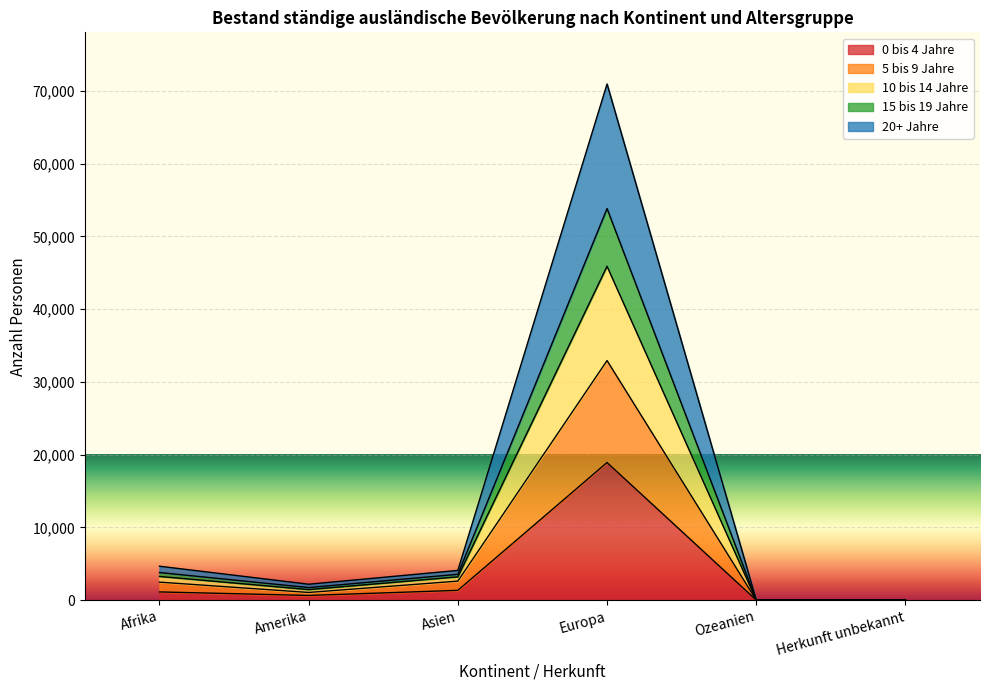

What are all the series names shown in the legend?

0 bis 4 Jahre, 5 bis 9 Jahre, 10 bis 14 Jahre, 15 bis 19 Jahre, 20+ Jahre